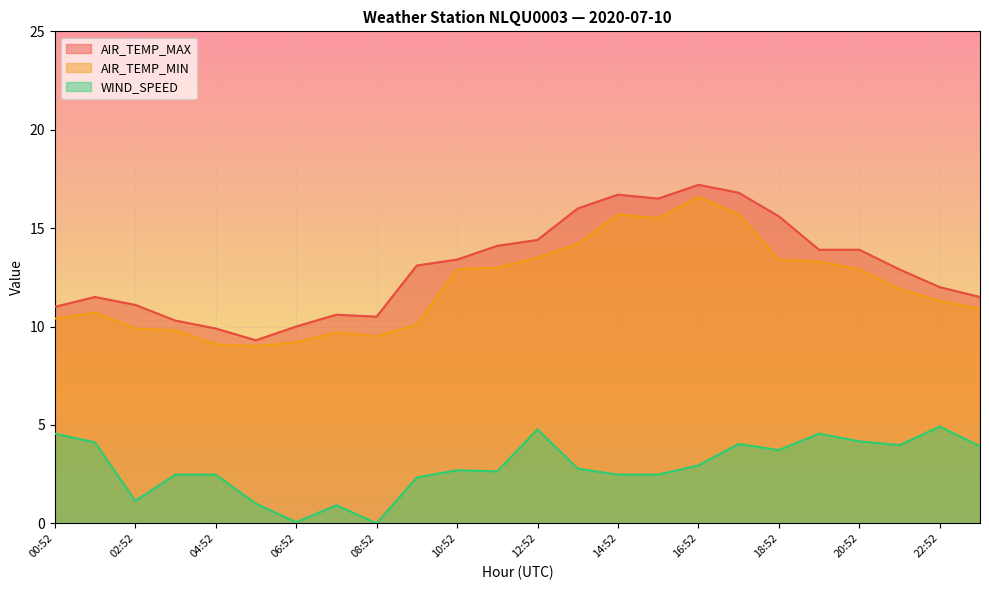

Where is the first local maximum for AIR_TEMP_MAX?

01:52